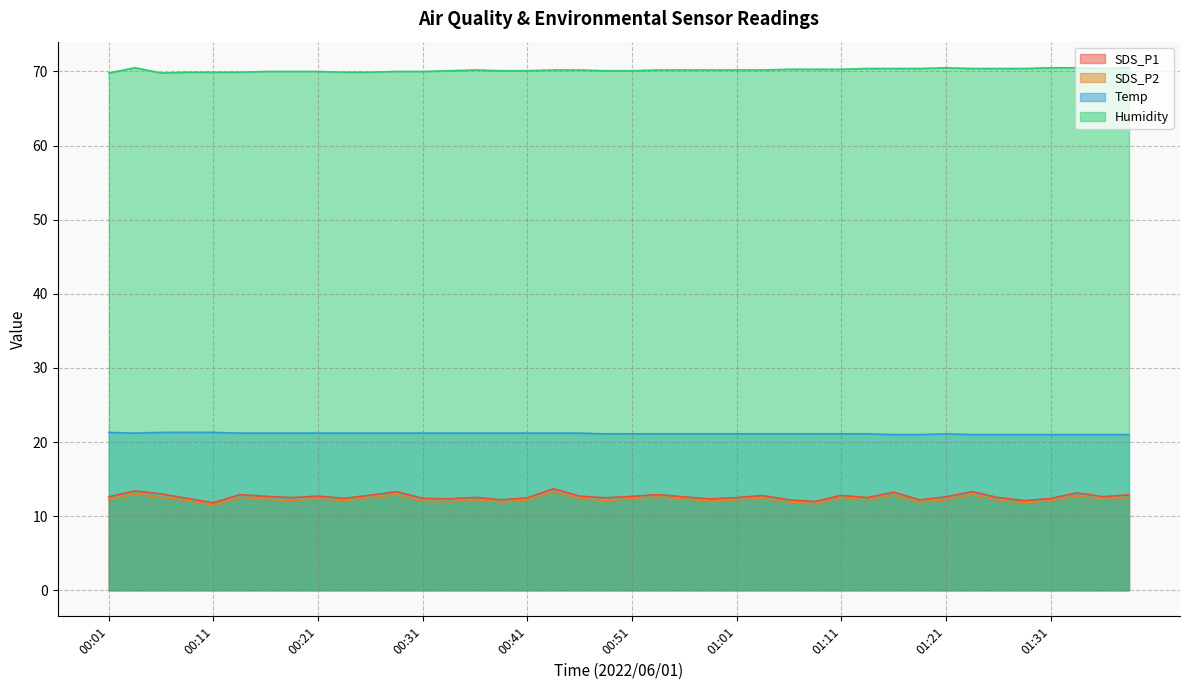

What is the total value across all series at 00:23?

115.6